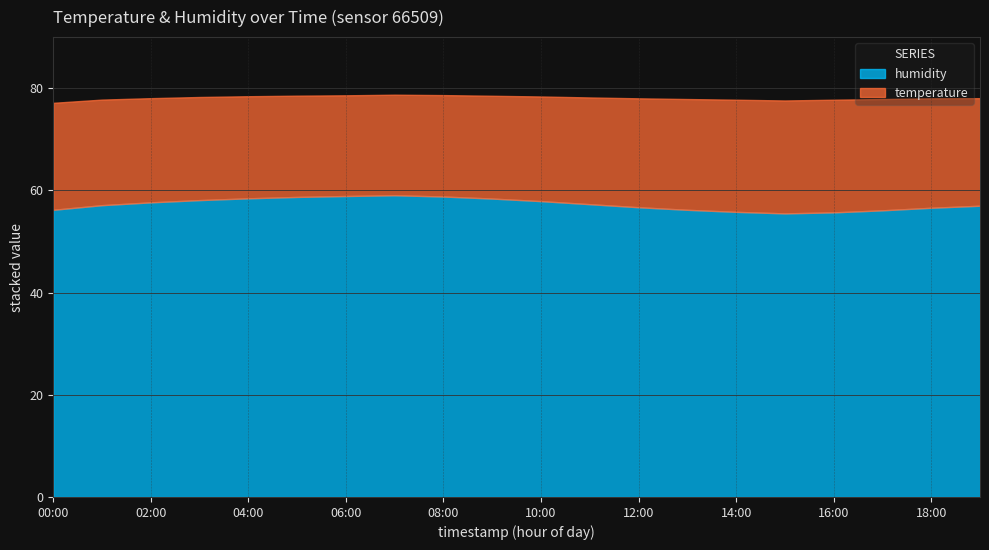

What is the label of the 8th point from the left?

07:00